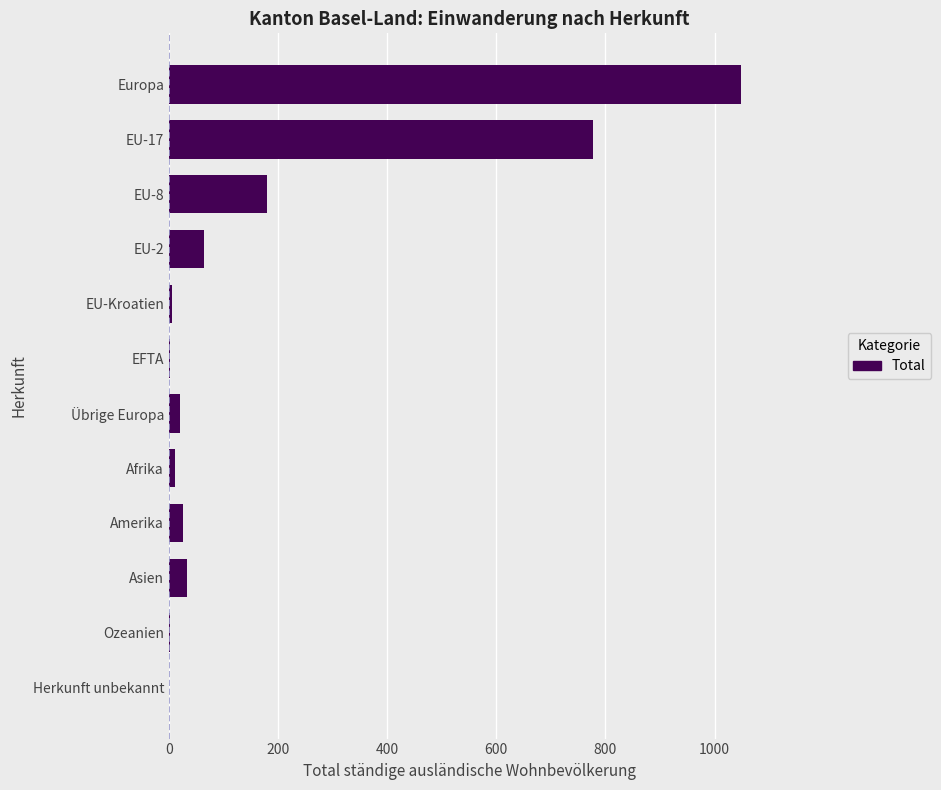

What is the sum of all values?

2170